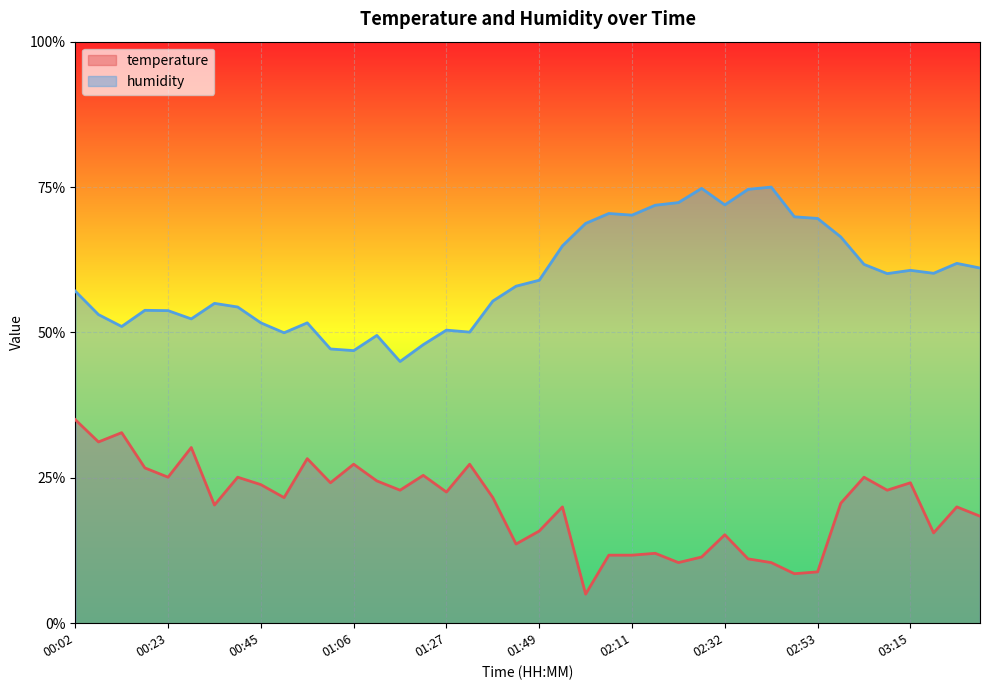

How many data points in temperature are less than 21?

19